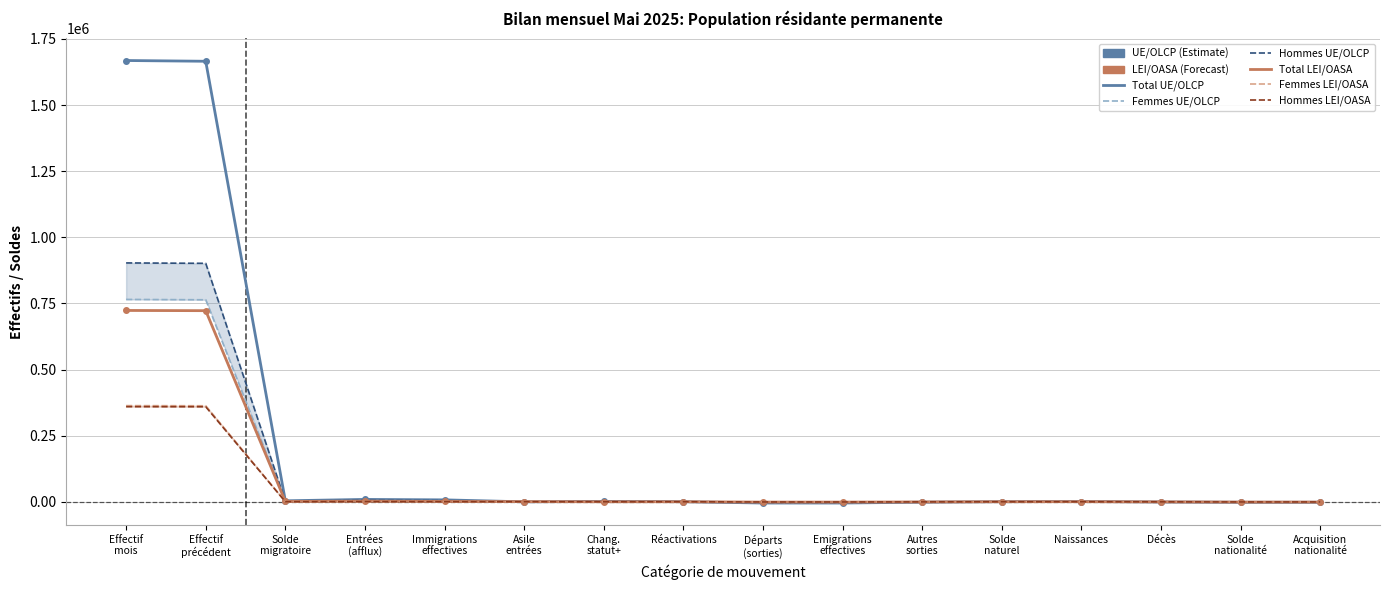

How many data points in Total UE/OLCP are above 610?

7